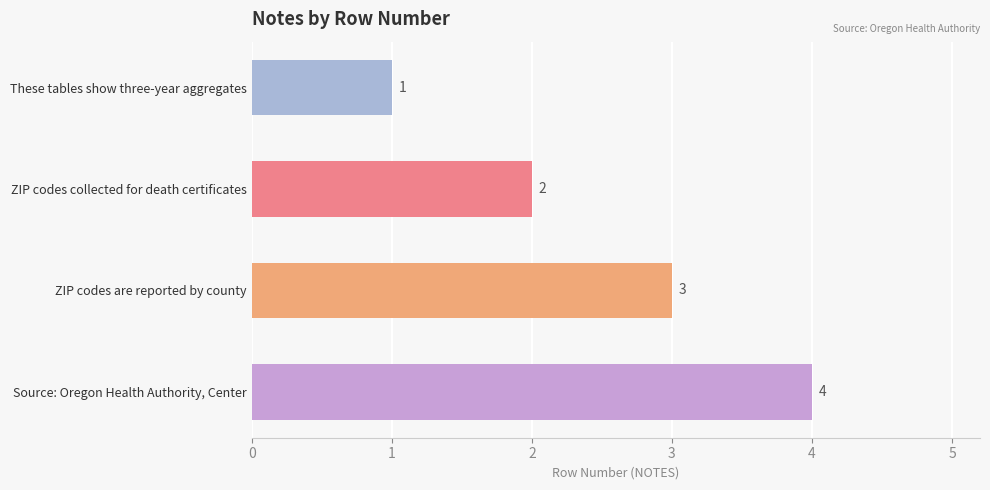

How many data points are less than 3?

2